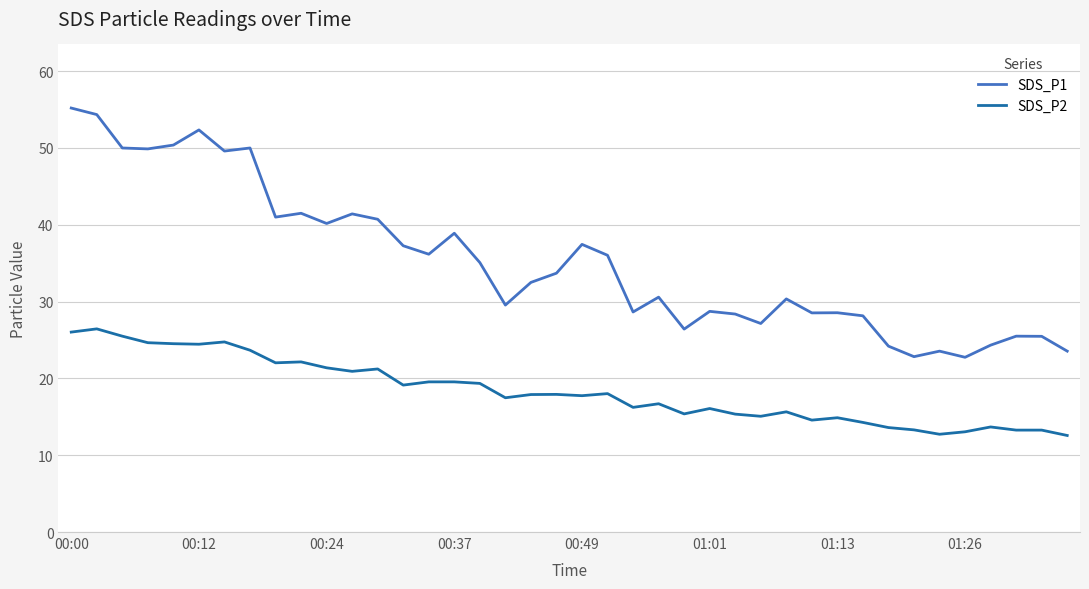

True or false: SDS_P1 and SDS_P2 cross at least once.

False